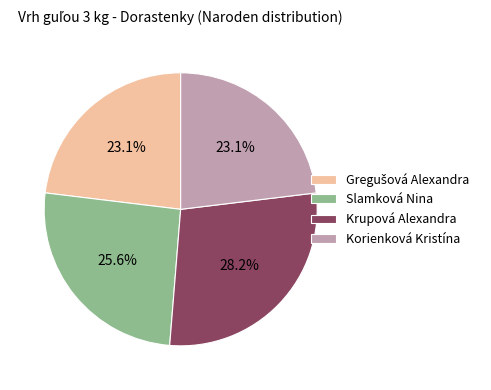

Is Korienková Kristína the majority of the pie?

No